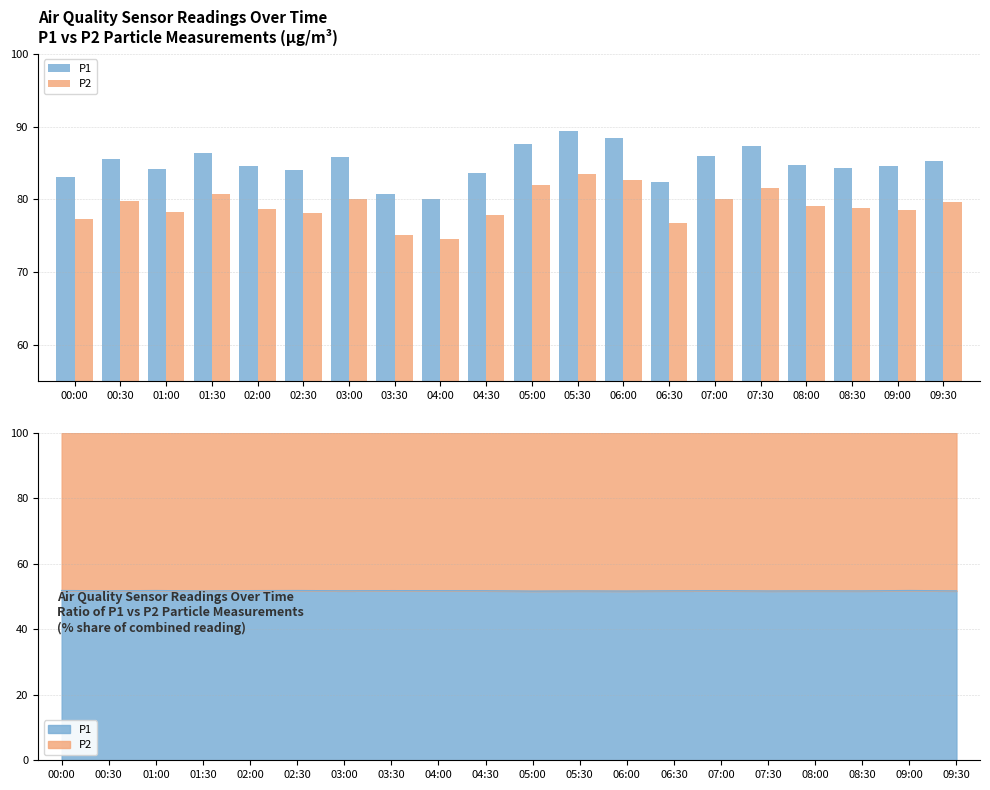

Which label corresponds to the largest value in the chart?

05:30